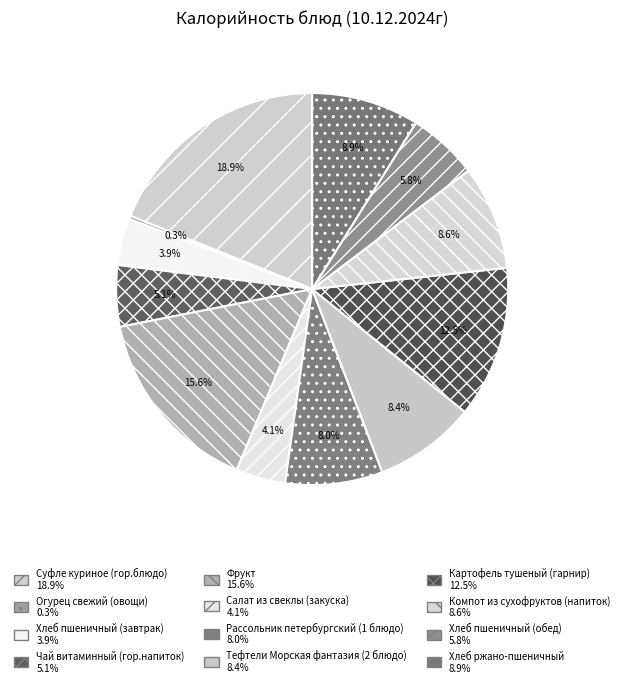

Does Чай витаминный (гор.напиток) represent more than half of the total?

No